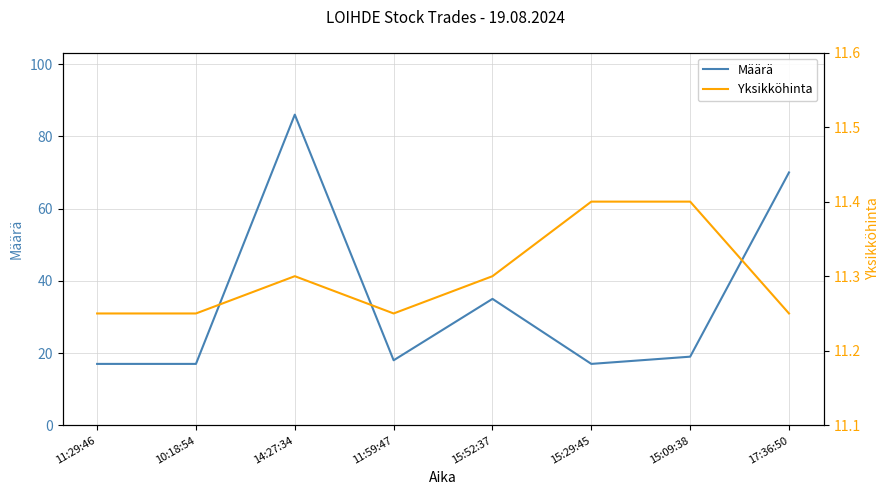

True or false: Määrä and Yksikköhinta intersect in this chart.

False